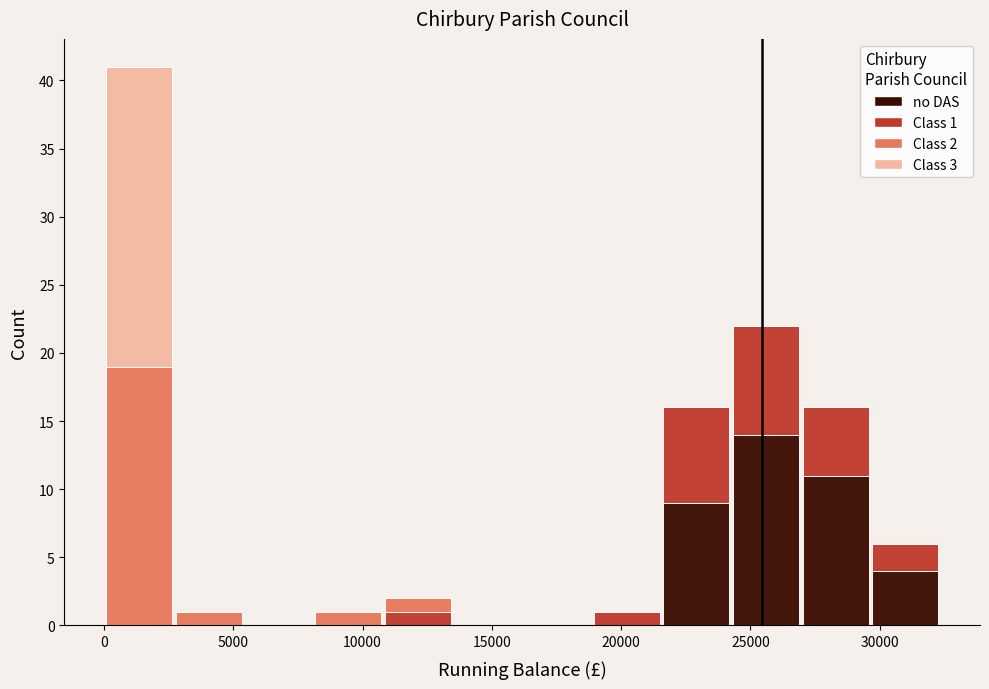

Which range on the x-axis has the tallest stacked bar (by total height)?

0 to 2500